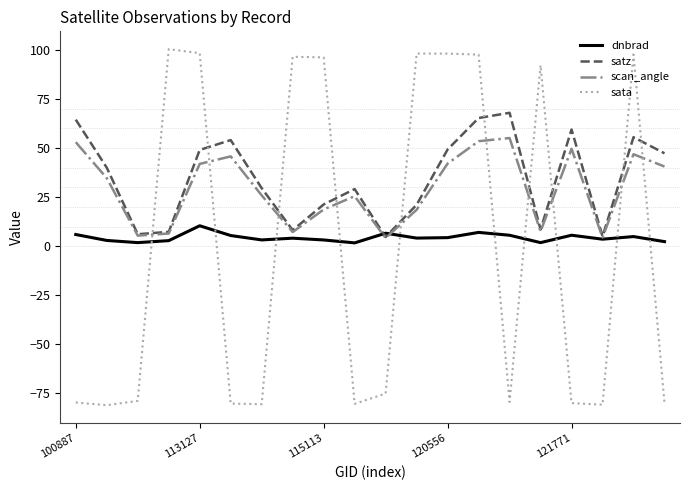

What is the lowest value of the sata series?

-81.0